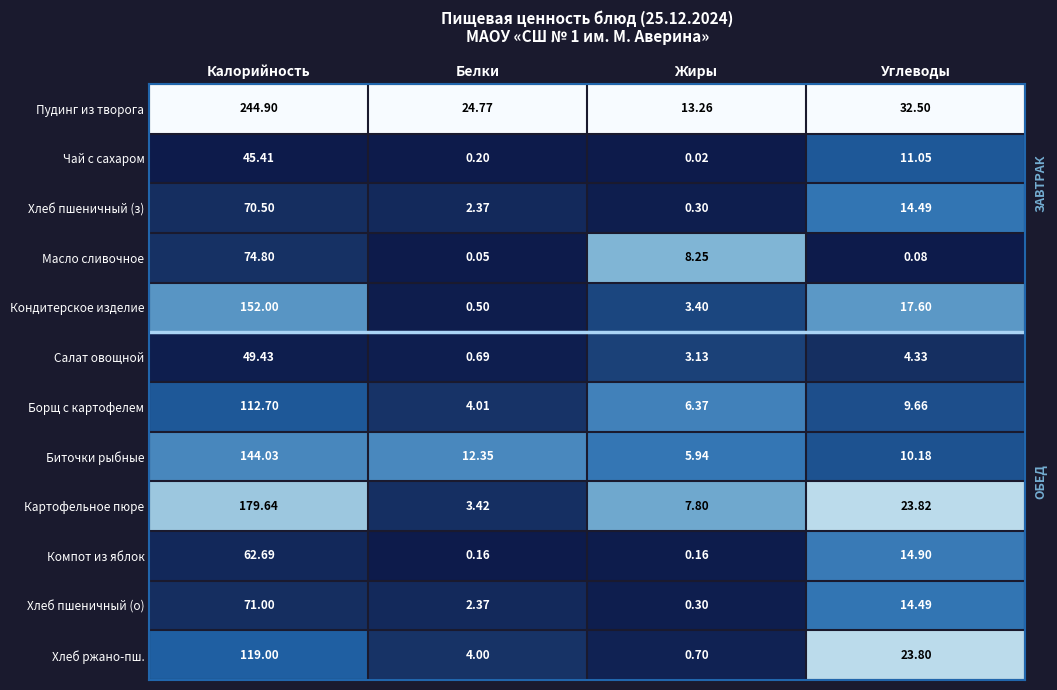

Rank the categories by Биточки рыбные value from highest to lowest.

Калорийность, Белки, Углеводы, Жиры